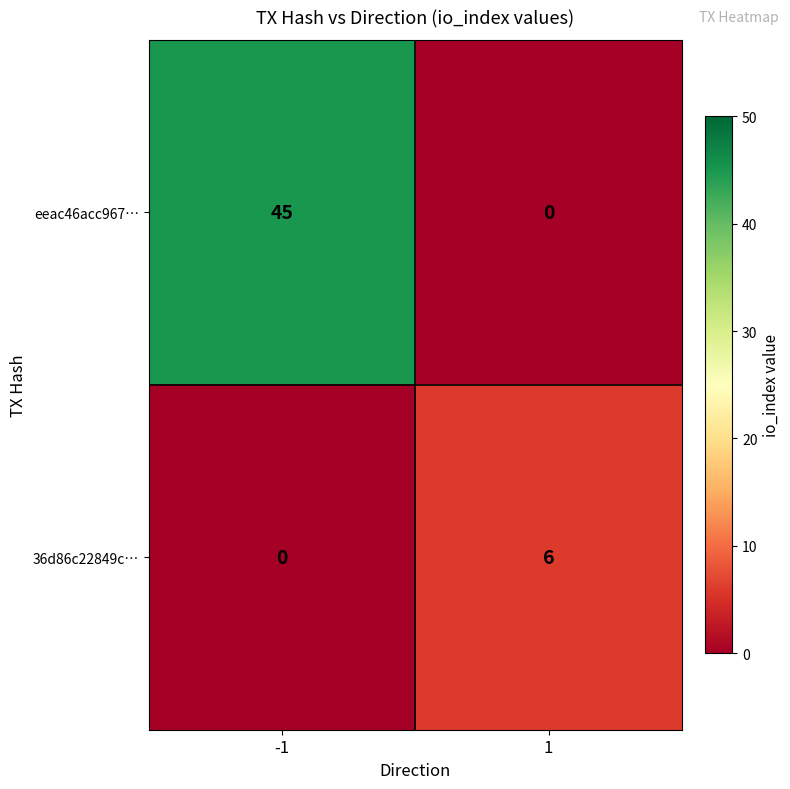

What is the sum of all 36d86c22849c… values?

6